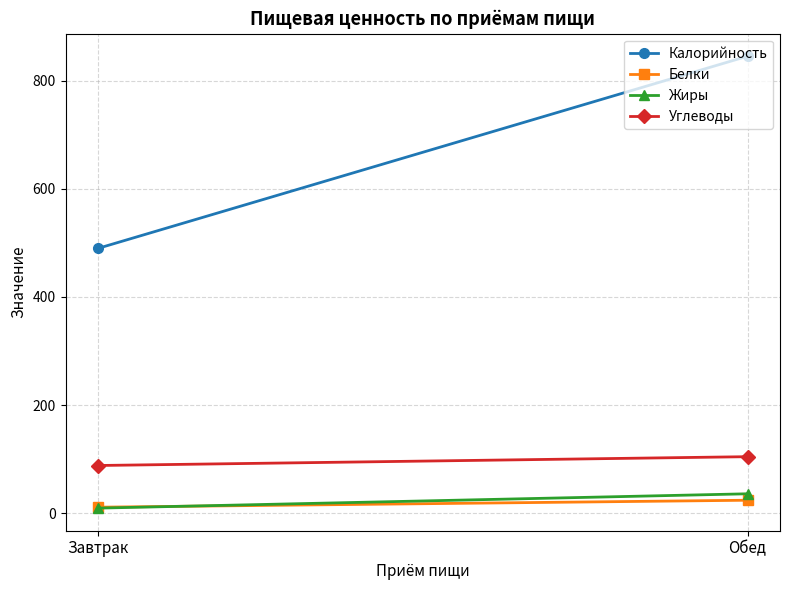

Rank the series by their maximum value, from highest to lowest.

Калорийность, Углеводы, Жиры, Белки